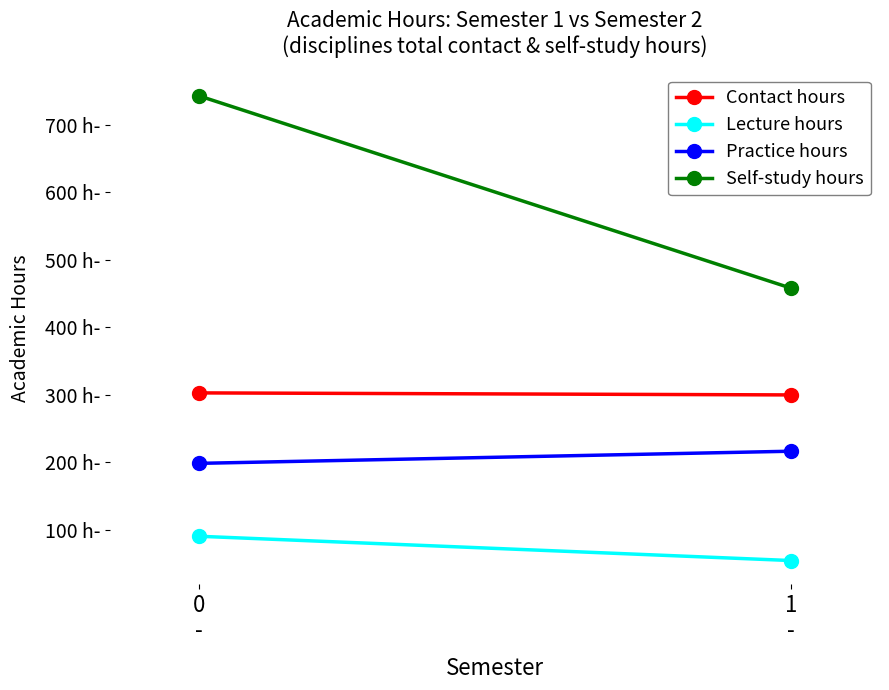

Which series has the widest spread of values?

Self-study hours